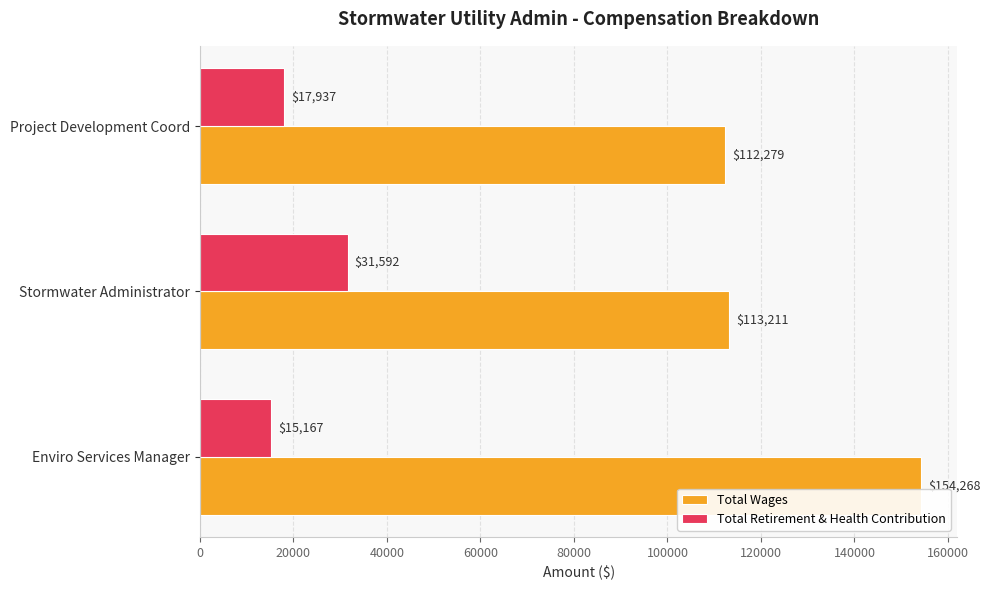

How many distinct data groups are displayed?

2